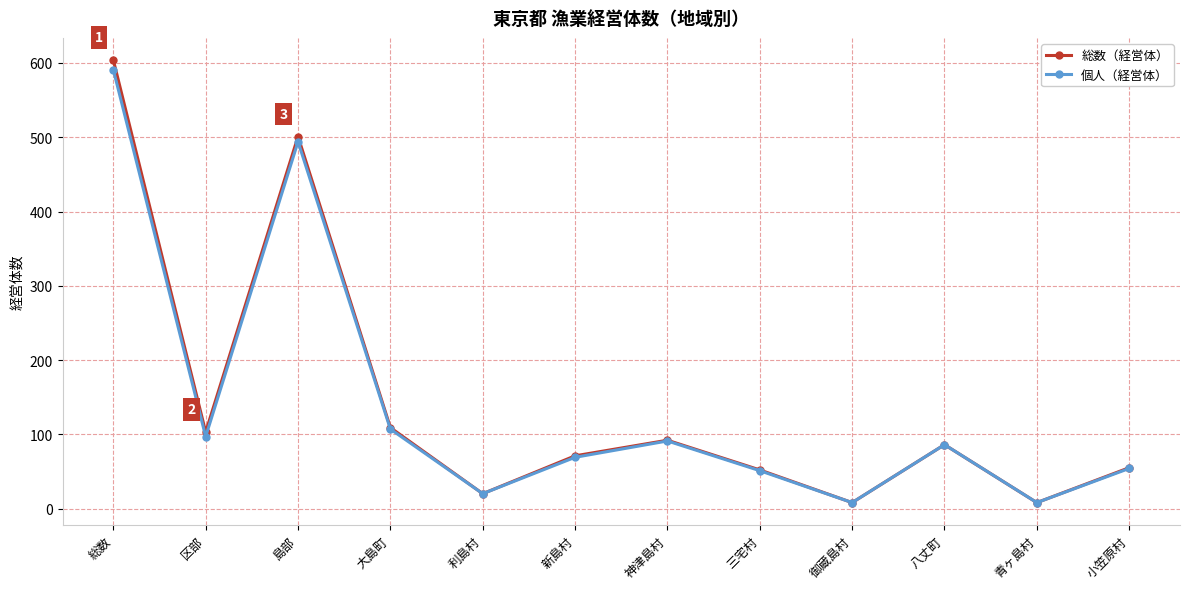

In 個人（経営体）, how many points are lower than both neighbors (excluding endpoints)?

4